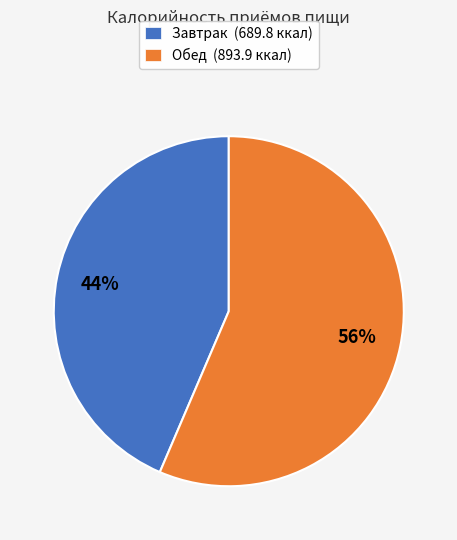

How many slices are in this pie chart?

2